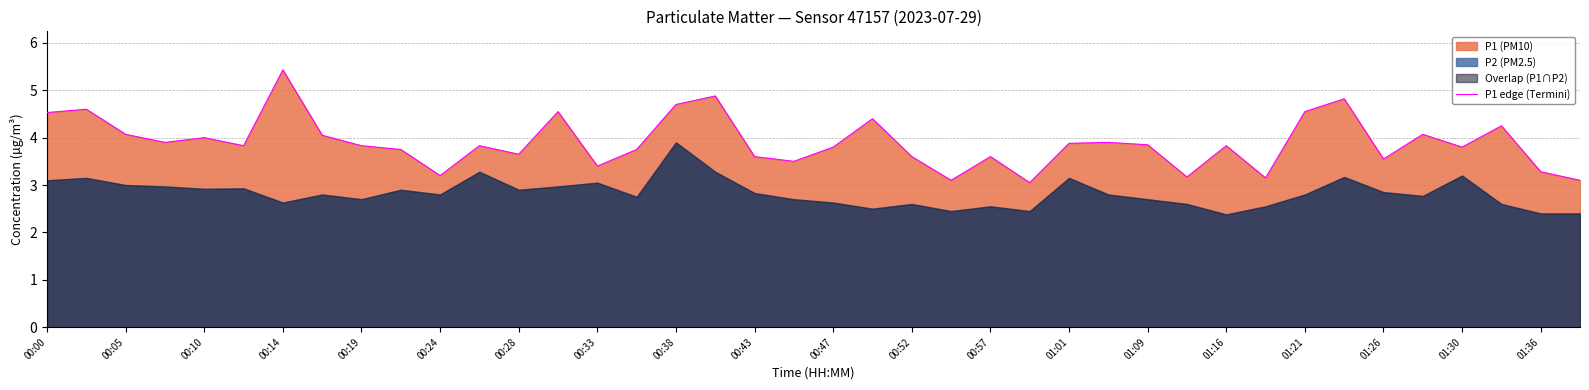

The P1 edge (Termini) series shows 2.5 at 01:30. True or false?

False